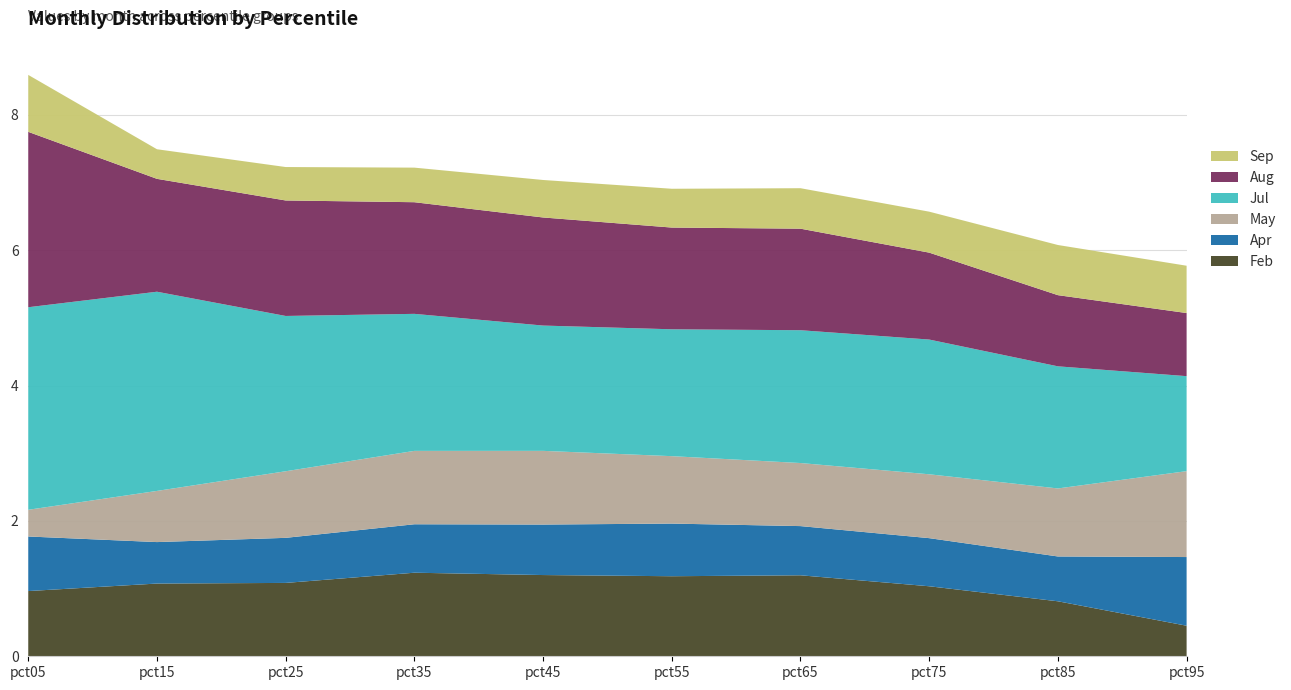

Reading left to right, what are all the values shown in this chart?

Feb: pct05=1.0	pct15=1.1	pct25=1.1	pct35=1.2	pct45=1.2	pct55=1.2	pct65=1.2	pct75=1.0	pct85=0.8	pct95=0.5
Apr: pct05=0.8	pct15=0.6	pct25=0.7	pct35=0.7	pct45=0.7	pct55=0.8	pct65=0.7	pct75=0.7	pct85=0.7	pct95=1.0
May: pct05=0.4	pct15=0.8	pct25=1.0	pct35=1.1	pct45=1.1	pct55=1.0	pct65=0.9	pct75=0.9	pct85=1.0	pct95=1.3
Jul: pct05=3.0	pct15=2.9	pct25=2.3	pct35=2.0	pct45=1.9	pct55=1.9	pct65=2.0	pct75=2.0	pct85=1.8	pct95=1.4
Aug: pct05=2.6	pct15=1.7	pct25=1.7	pct35=1.6	pct45=1.6	pct55=1.5	pct65=1.5	pct75=1.3	pct85=1.1	pct95=0.9
Sep: pct05=0.8	pct15=0.4	pct25=0.5	pct35=0.5	pct45=0.6	pct55=0.6	pct65=0.6	pct75=0.6	pct85=0.7	pct95=0.7